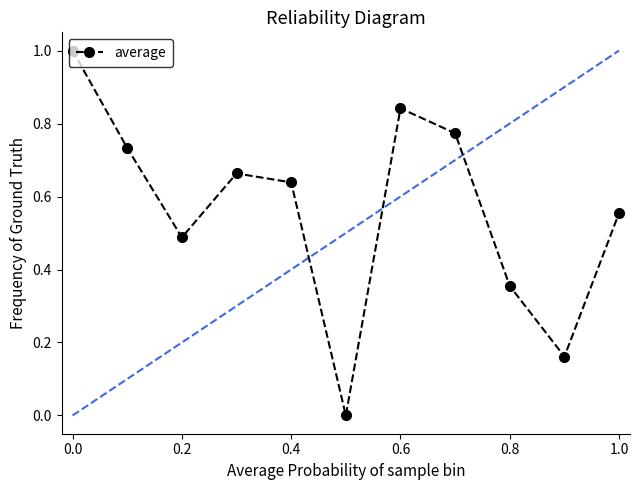

How many points are lower than both their immediate neighbors (excluding endpoints)?

3